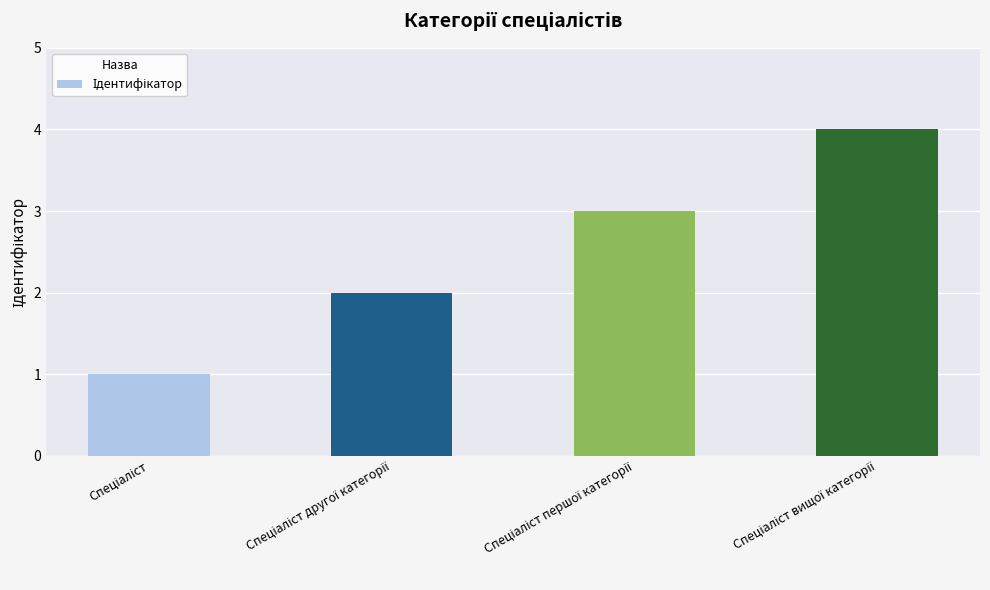

How many values are below 3?

2